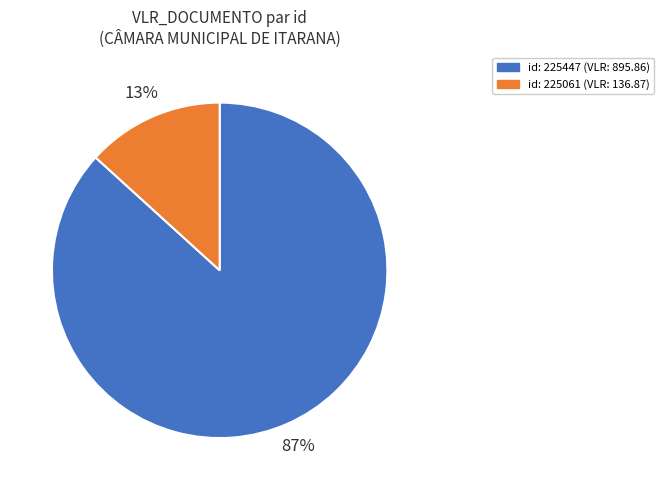

To the nearest percent, what is the average slice percentage?

50%